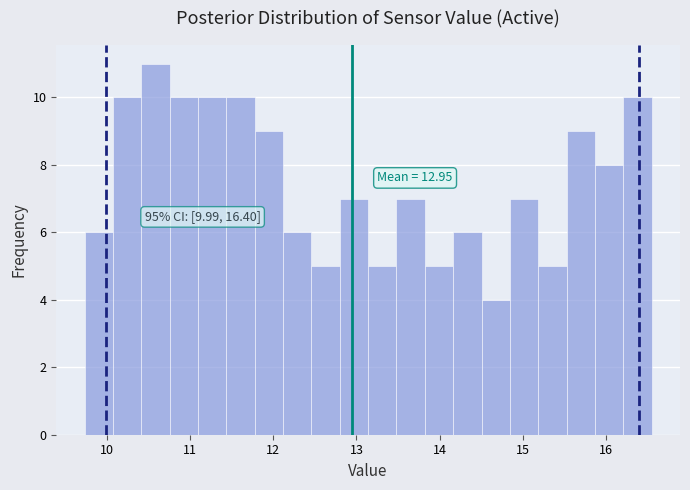

Read against the x-axis, roughly where is the centre of the tallest bar?

10.6